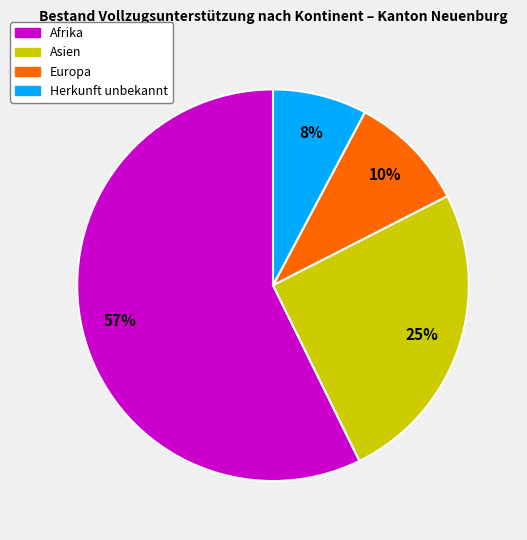

Is there a majority slice in this chart?

Yes